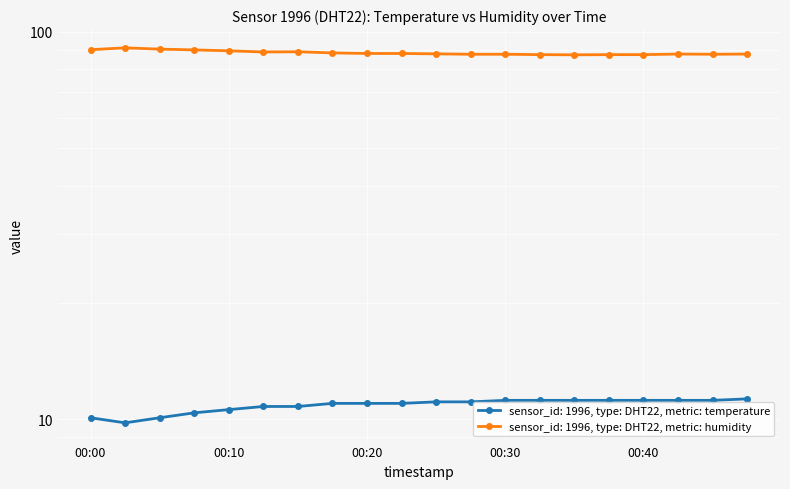

Which has a higher value, 00:47 or 00:22?

00:47